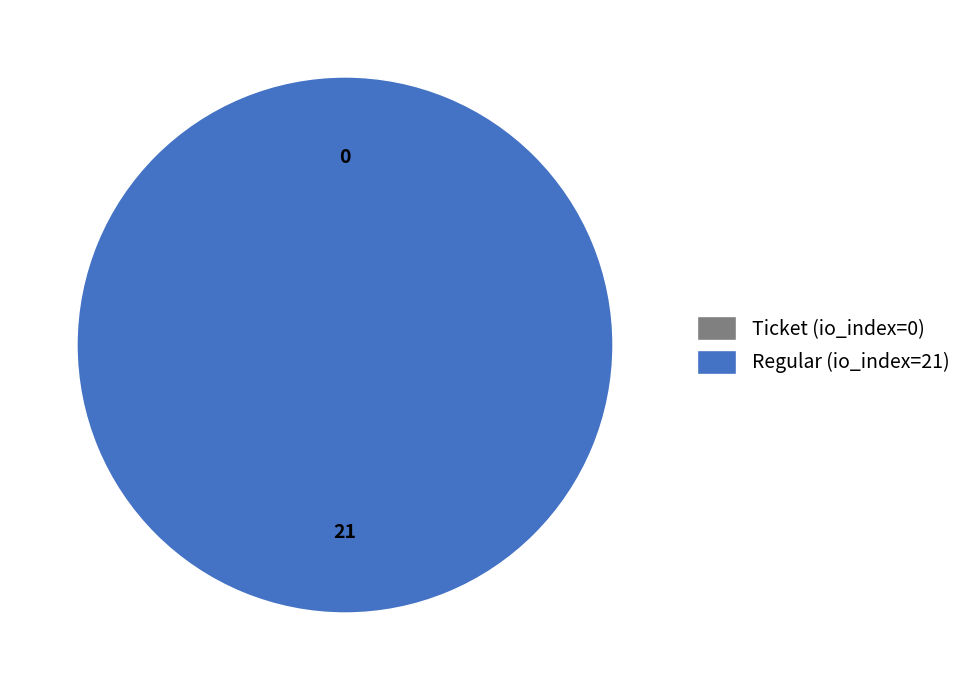

Is there a majority slice in this chart?

Yes